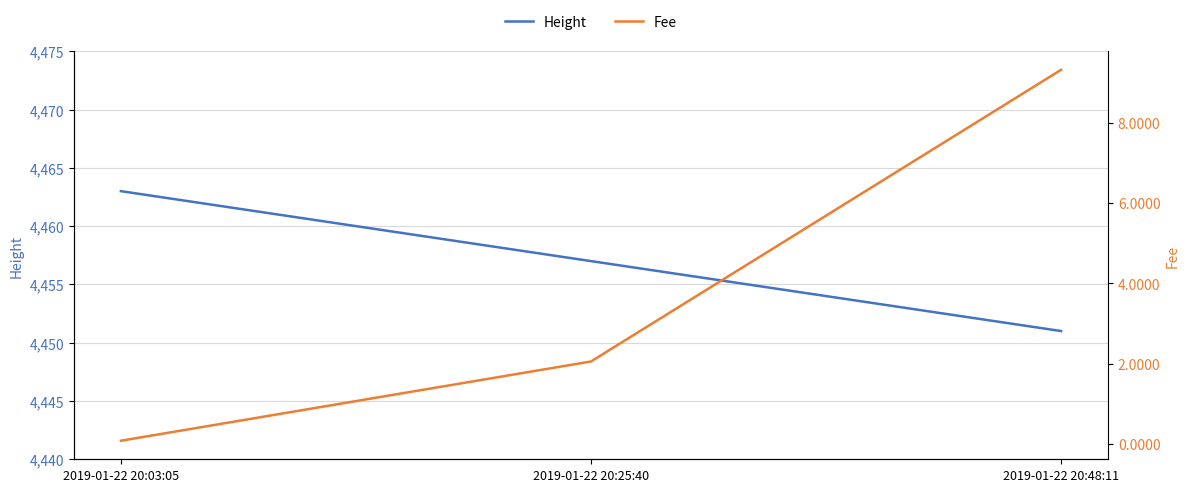

Does the chart display data point markers on the line(s)?

No